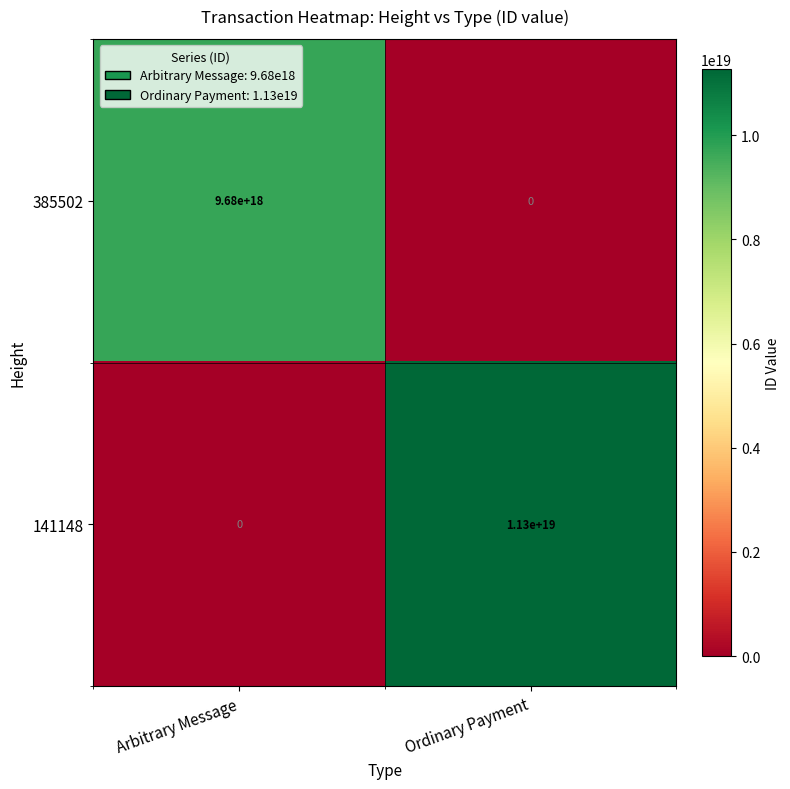

Which series changed the most between Arbitrary Message and Ordinary Payment?

141148